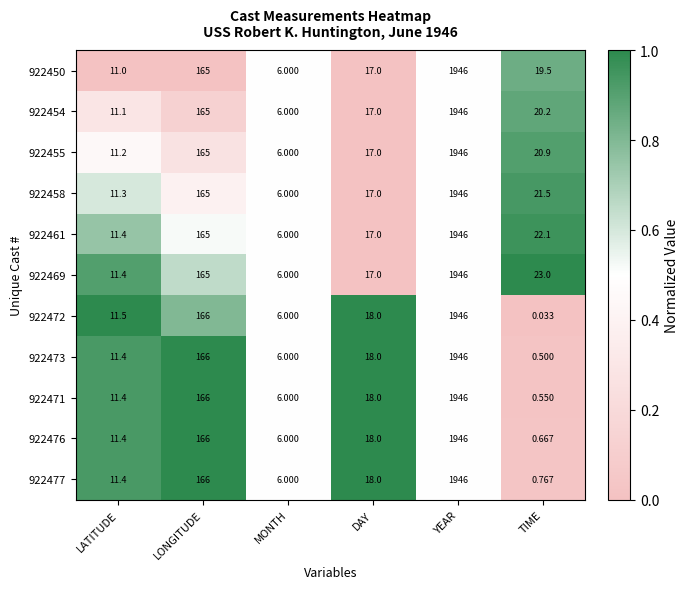

At which category is the sum across all series the highest?

YEAR